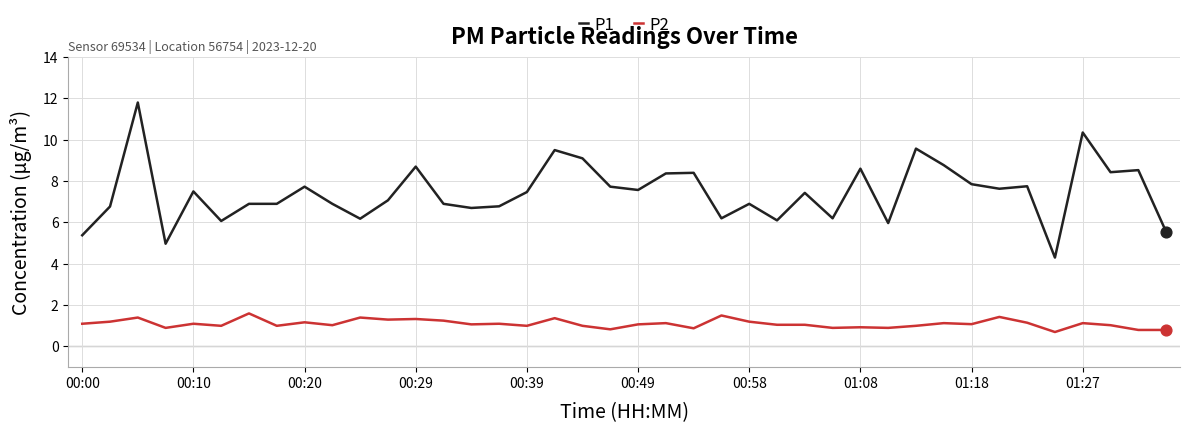

Which series has the largest total across all categories?

P1